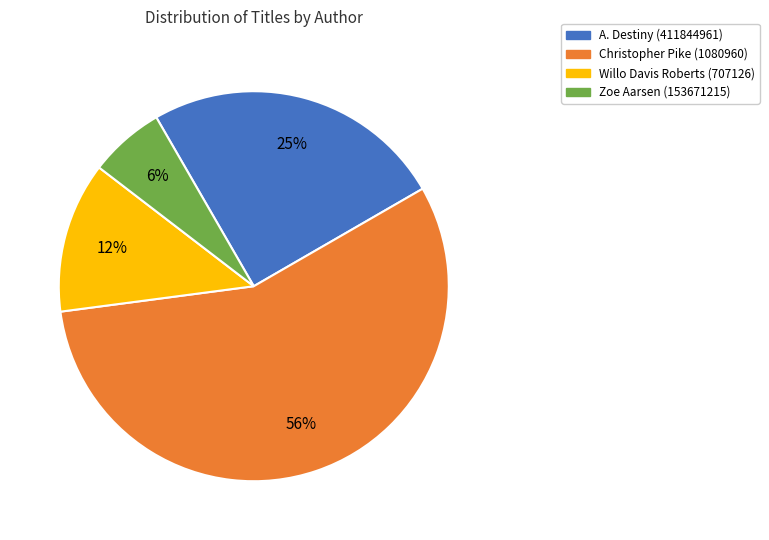

Is there a majority slice in this chart?

Yes